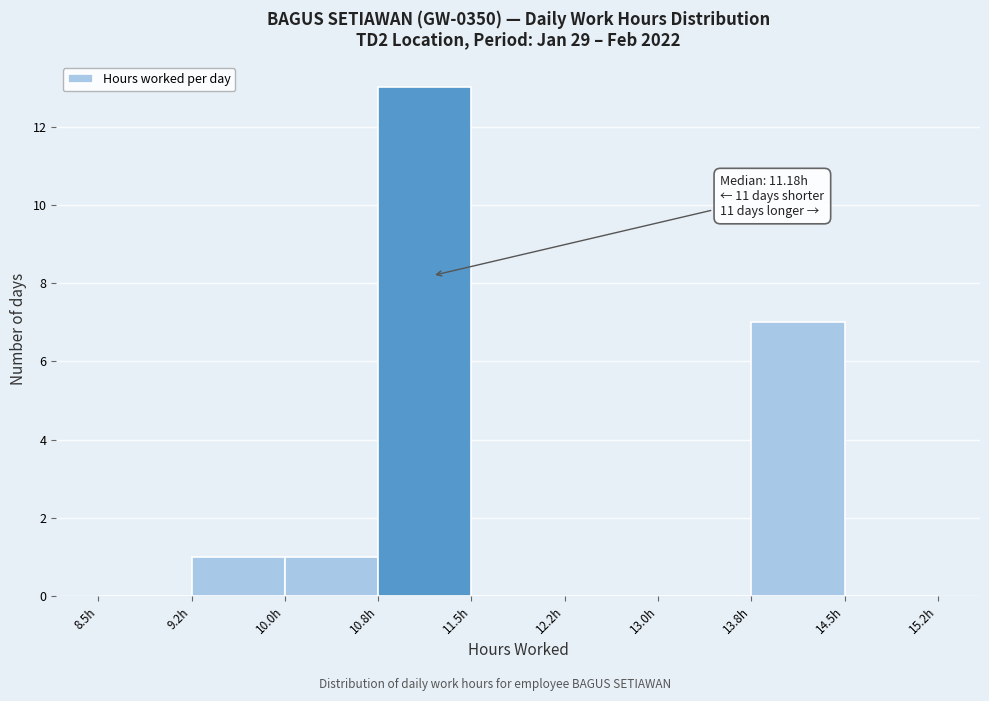

Over which range of the x-axis is the bar tallest?

10.75 to 11.50